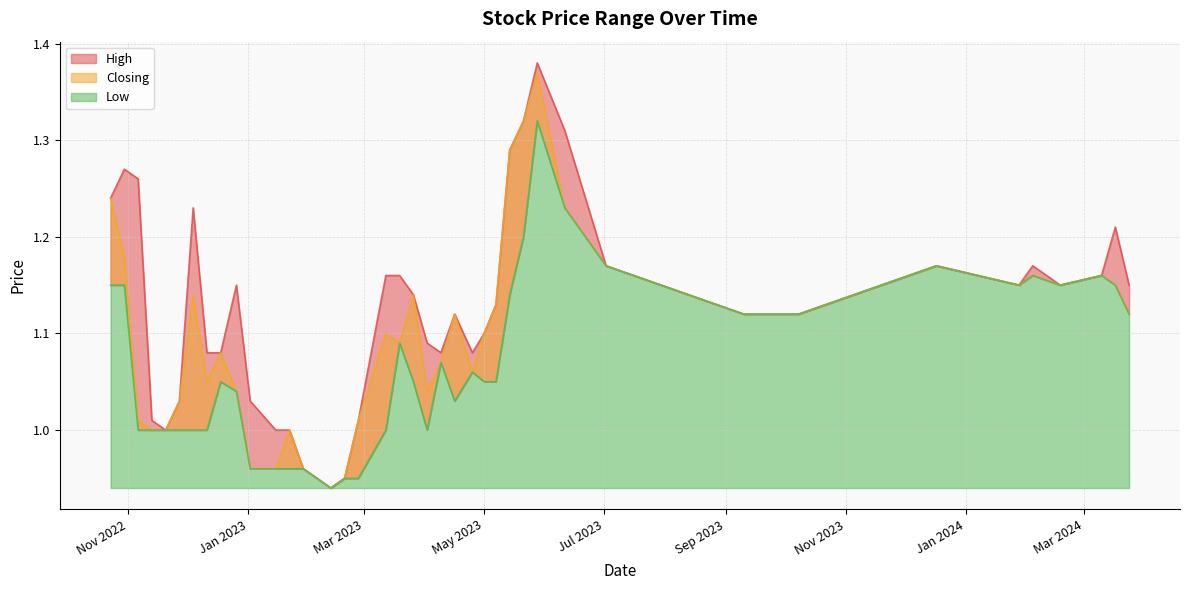

List the series in order of their peak value, highest first.

High, Closing, Low